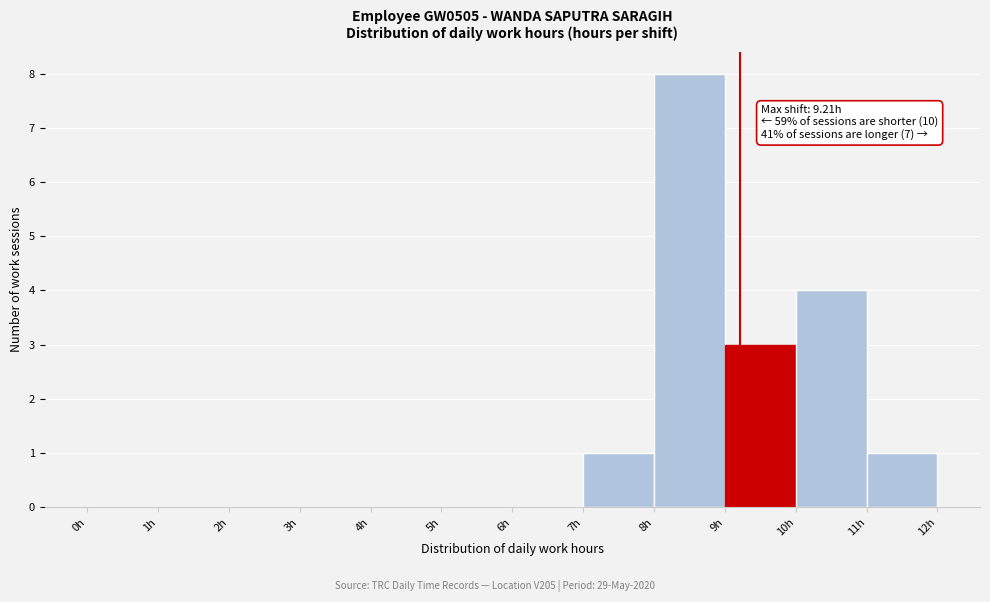

Which range on the x-axis has the tallest bar?

8 to 9